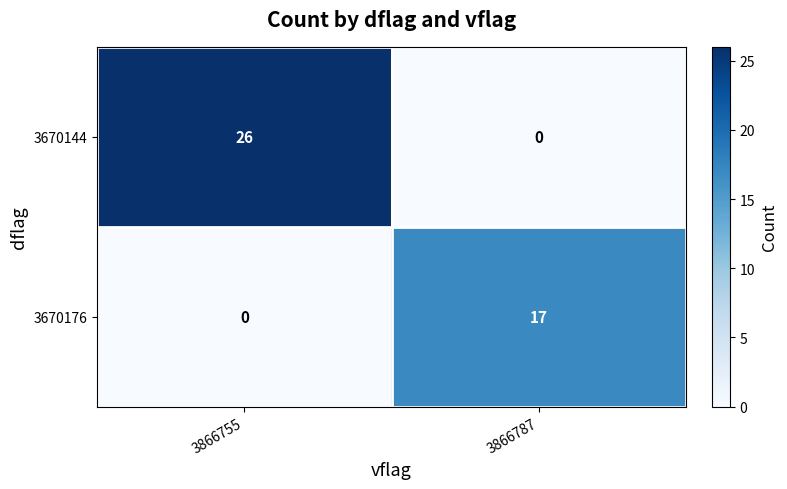

What is the total value across all series at 3866787?

17